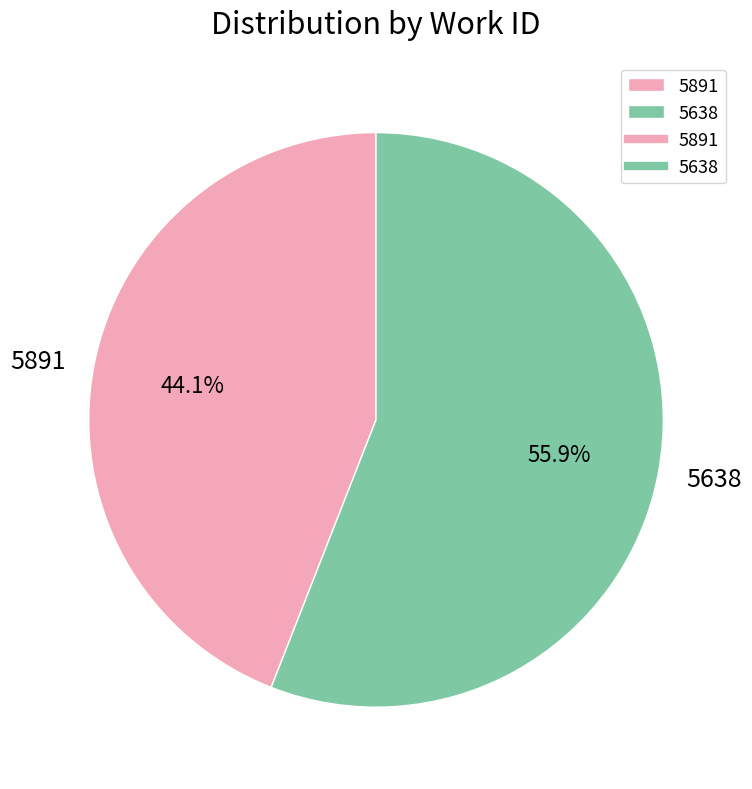

To the nearest percent, what is the average slice percentage?

50%